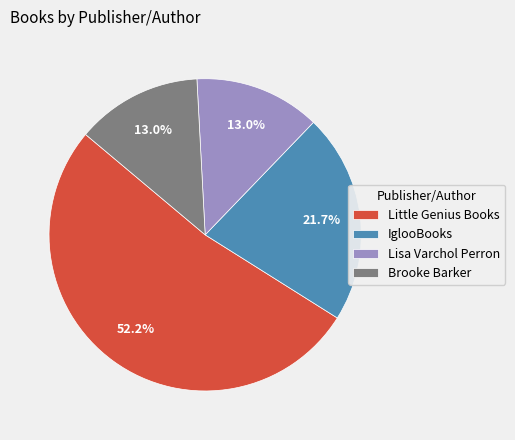

How much of the chart is everything except Brooke Barker?

87.0%